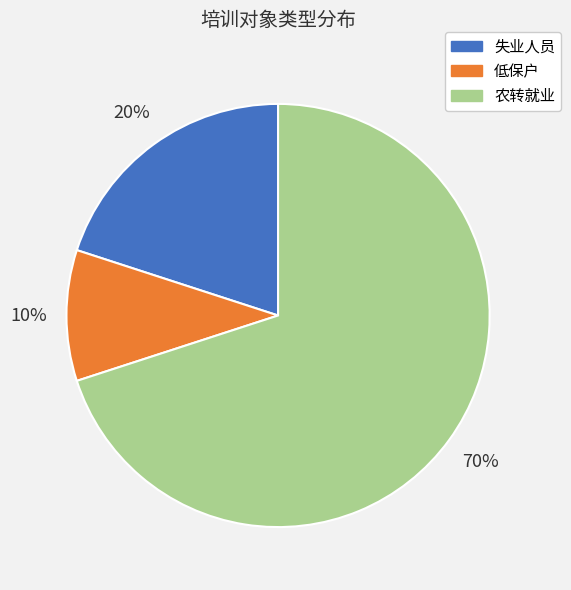

The 农转就业 slice represents 55% of the pie. True or false?

False